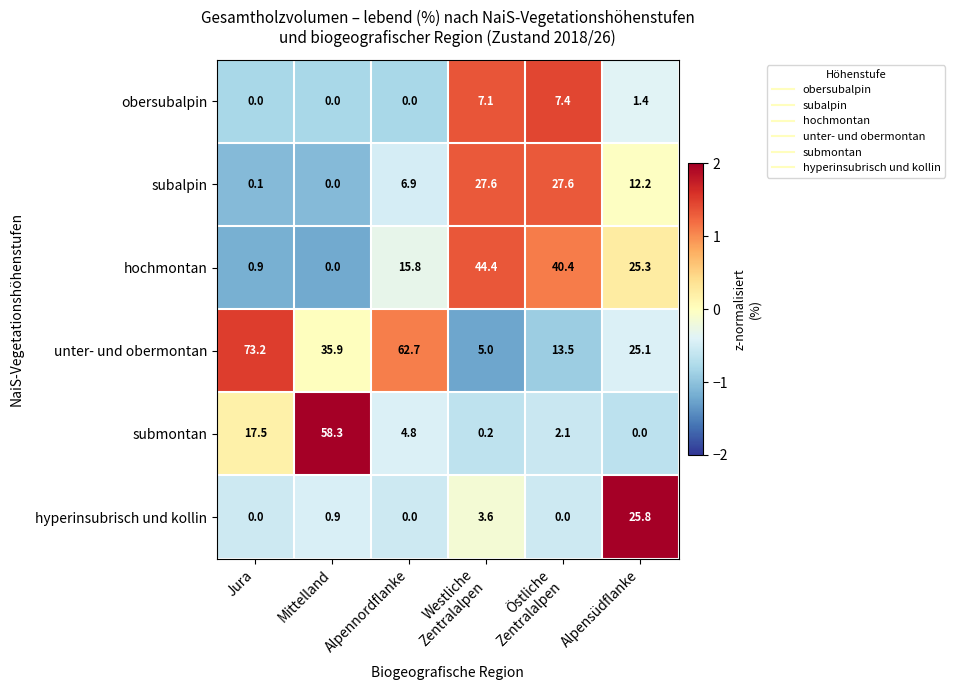

What is the maximum value for subalpin?

27.6